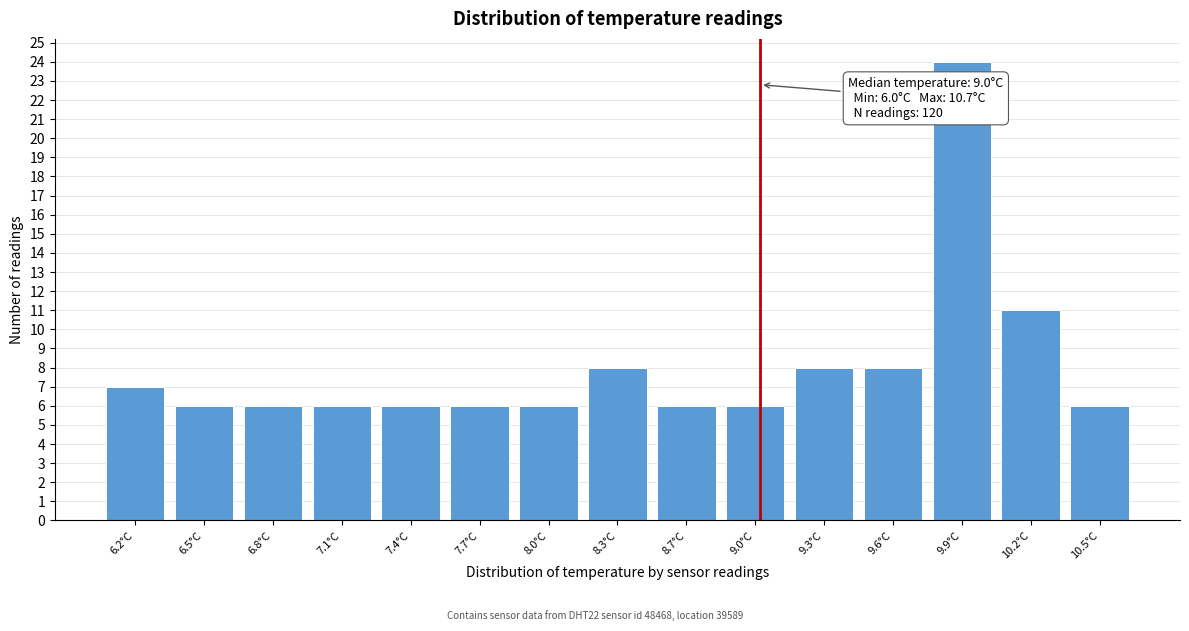

Which range on the x-axis has the tallest bar?

9.75 to 10.05